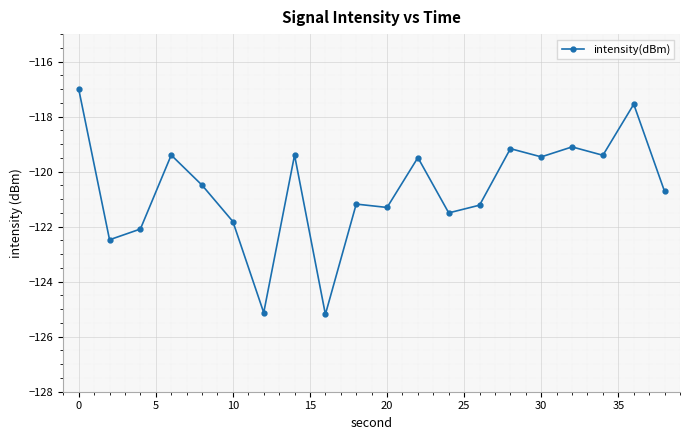

What is the minimum value shown in the chart?

-125.2